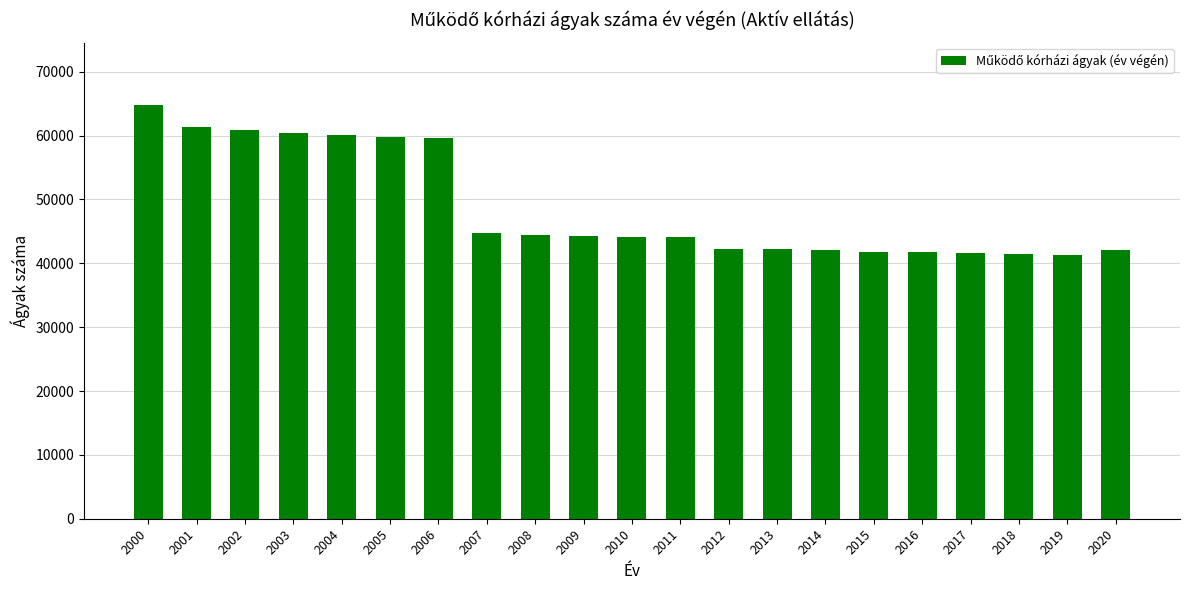

What is the change in value from 2000 to 2008?

-20460